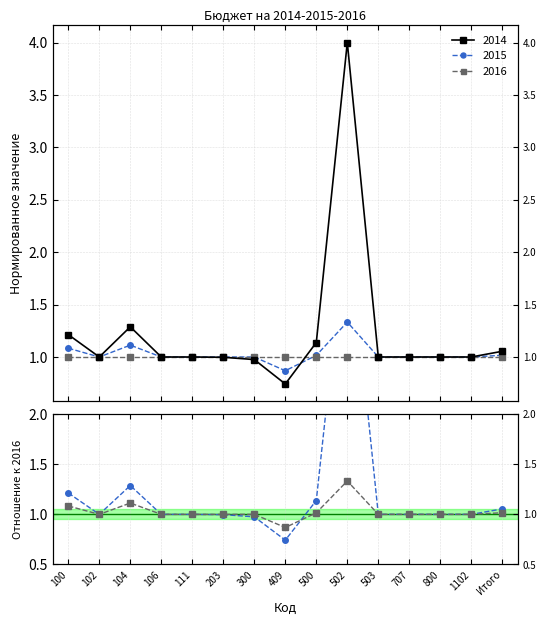

What is the sum of all 2015 / 2016 values?

15.4